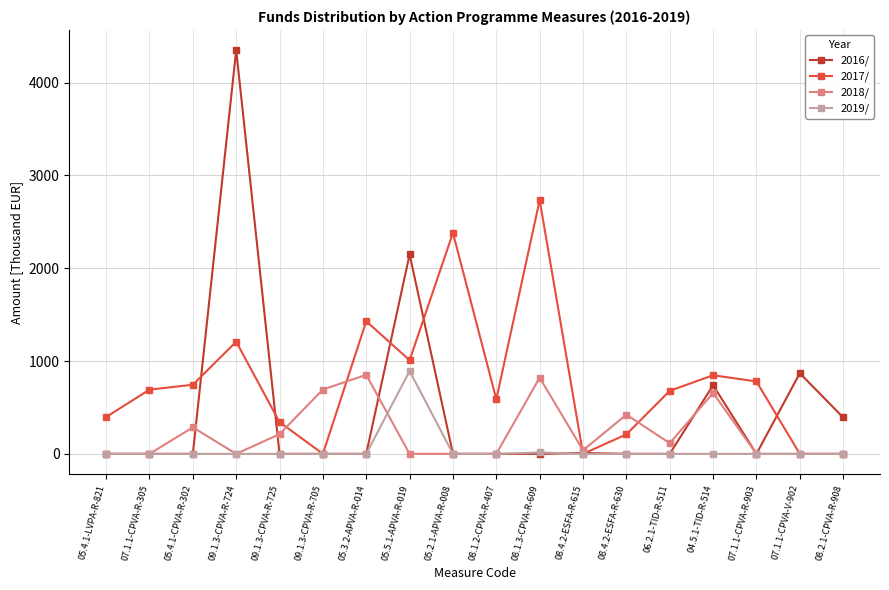

How many lines are shown in the chart?

4